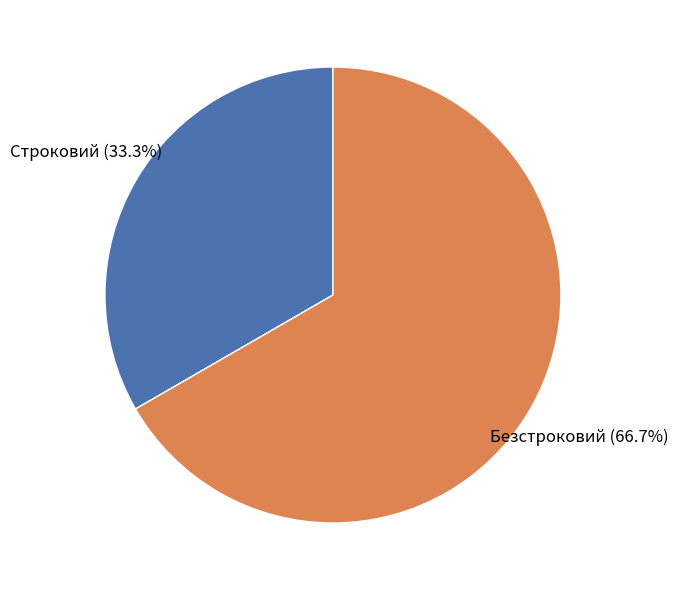

How many segments does this pie chart have?

2